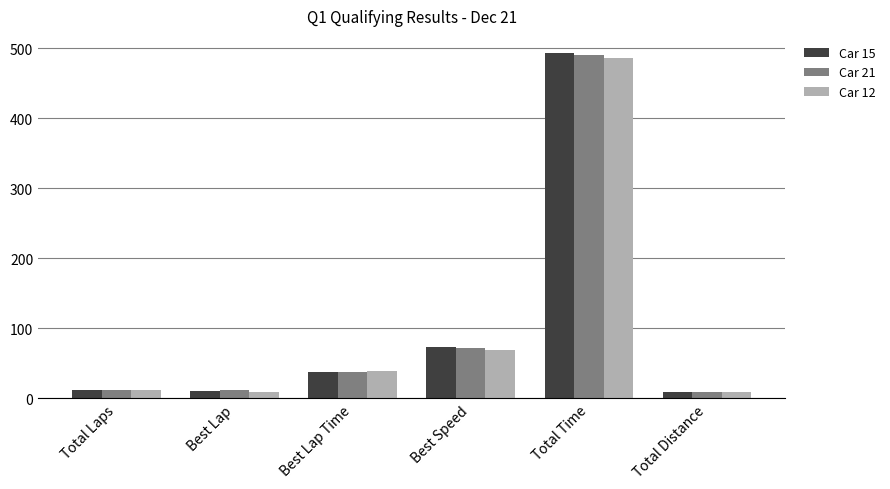

What are all the series names shown in the legend?

Car 15, Car 21, Car 12